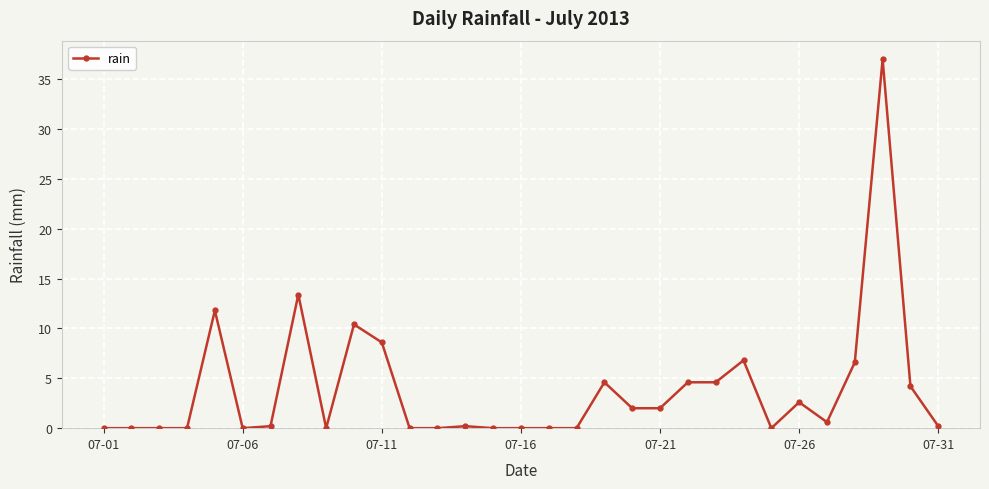

True or false: there are more than 2 points higher than both neighbors.

True